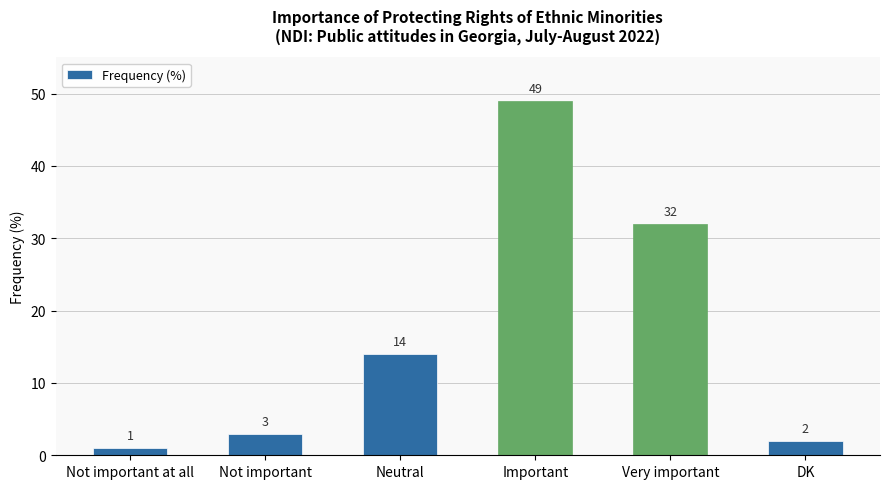

What is the sum of all values?

101